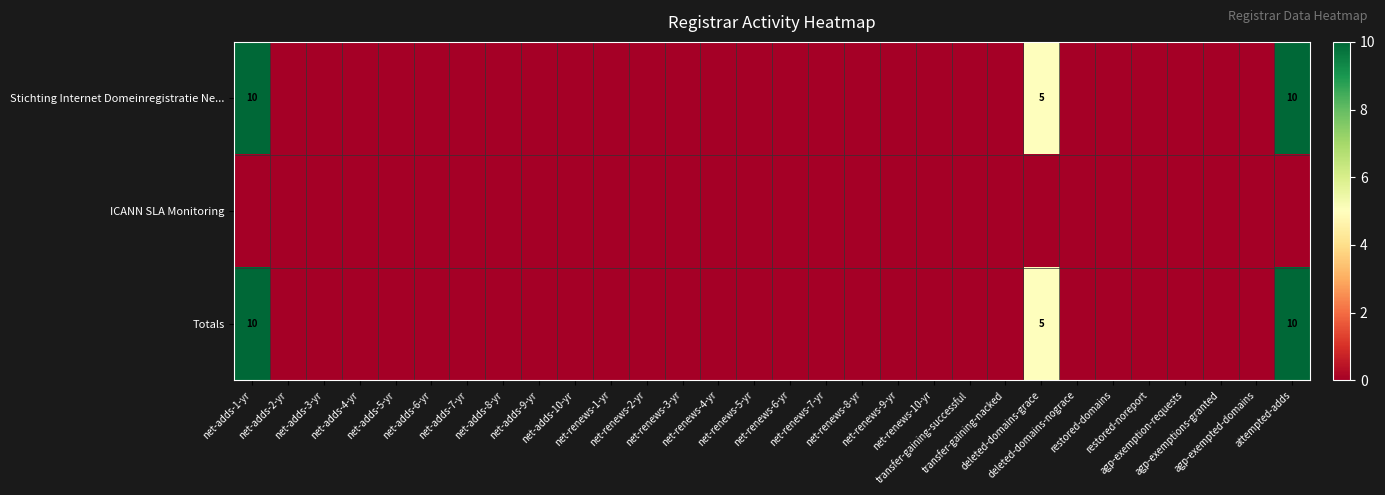

Is it true that ICANN SLA Monitoring equals 0 at net-adds-9-yr?

True